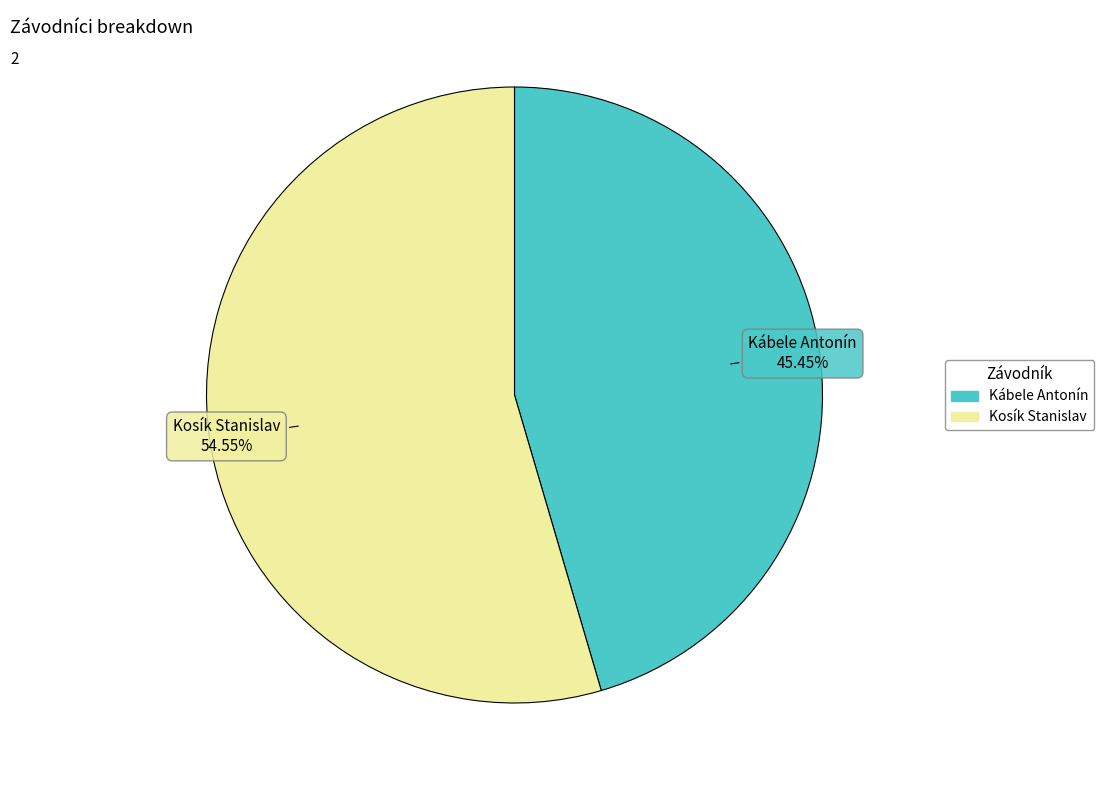

To the nearest percent, what is the combined percentage of Kábele Antonín and Kosík Stanislav?

100%